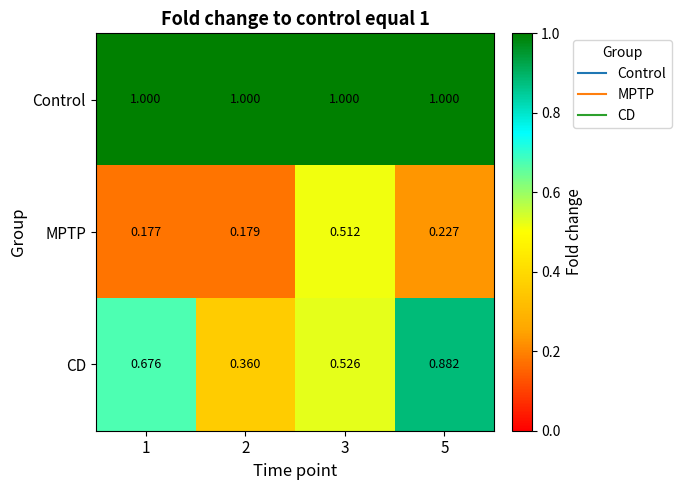

At which category is the sum across all series the highest?

5